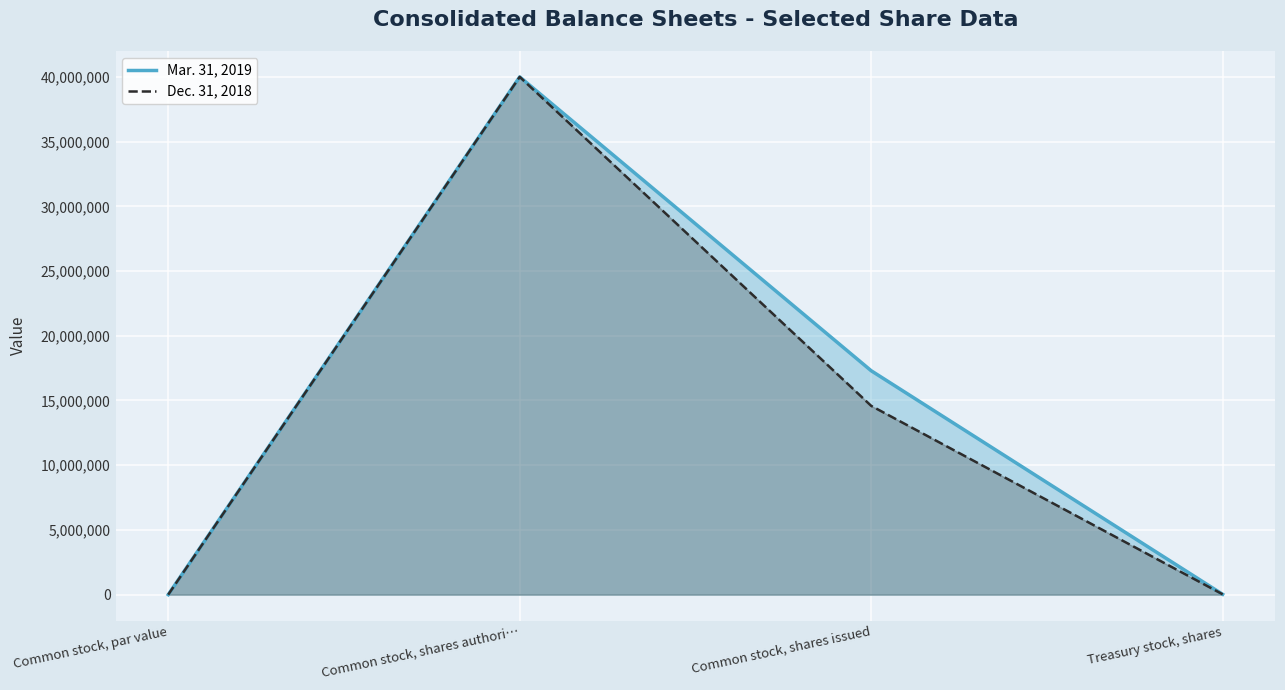

What is the difference between the maximum and minimum values in the Mar. 31, 2019 series?

39999999